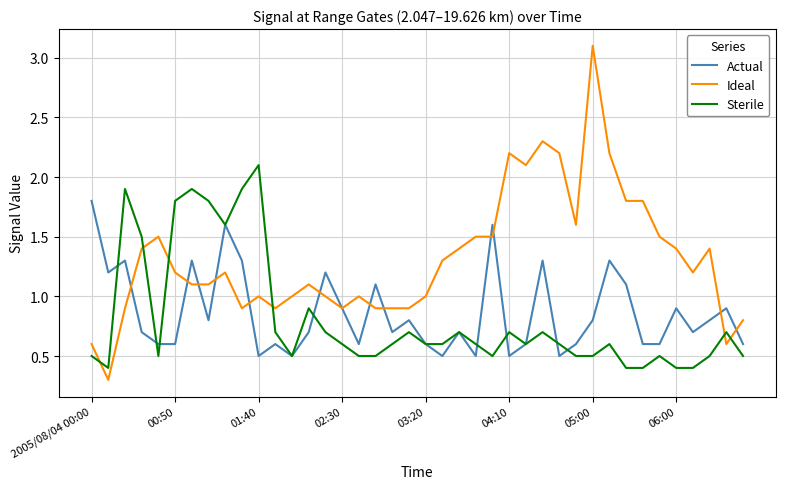

Which series ends up on top after the final intersection of Sterile and Ideal?

Ideal